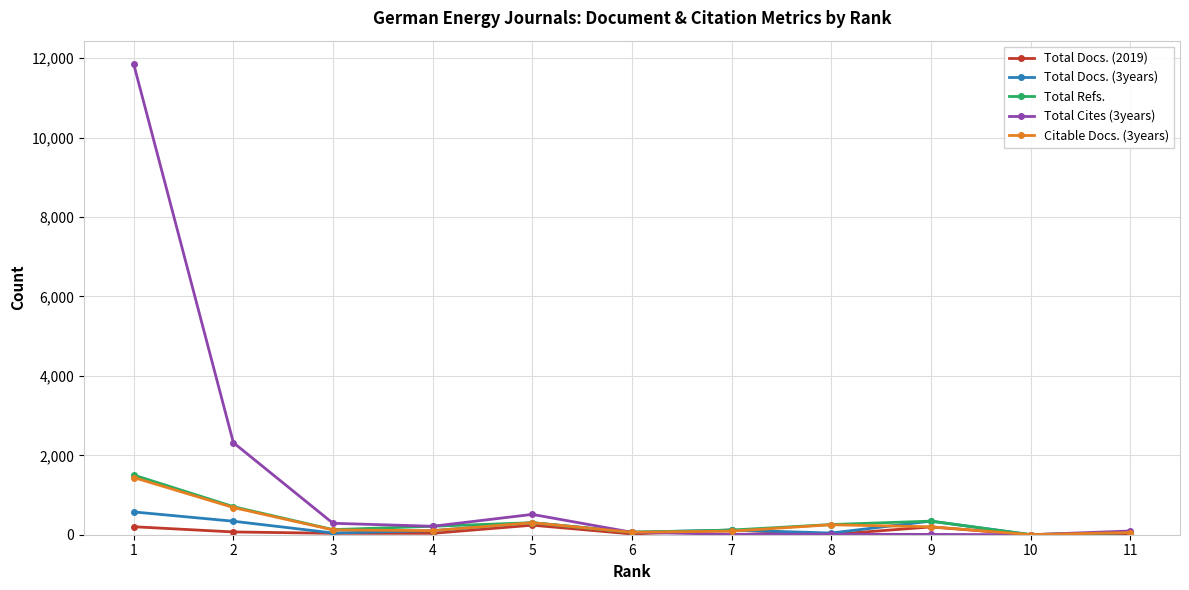

What is the value of the Citable Docs. (3years) point at the 3rd from the left?

121